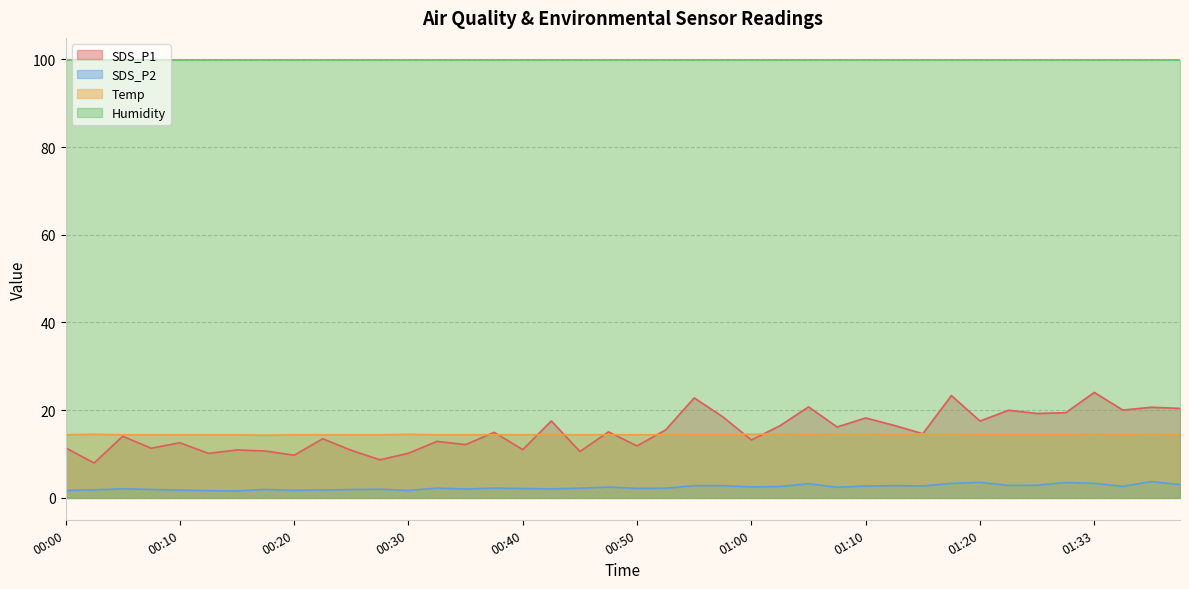

Which series has the widest spread of values?

SDS_P1